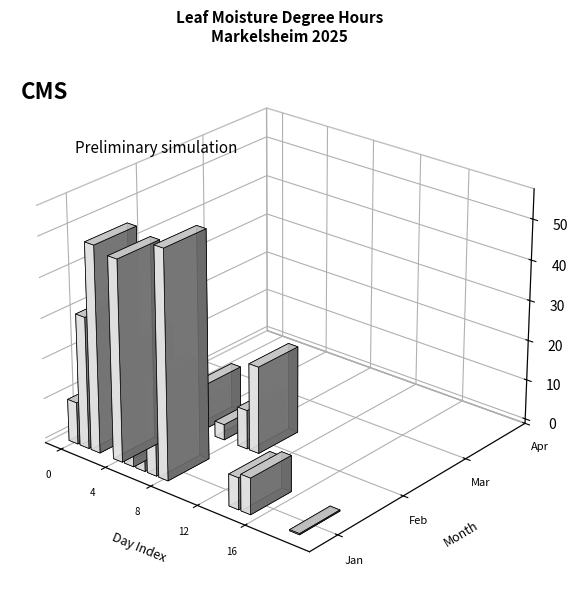

What is the difference between the Feb values at 1 and 10?

14.1